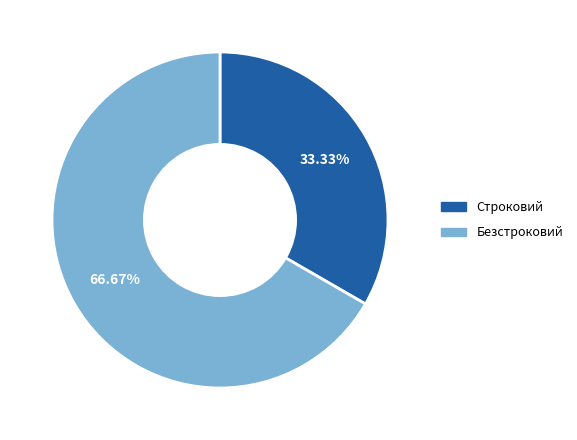

The Строковий slice represents 33% of the pie. True or false?

True